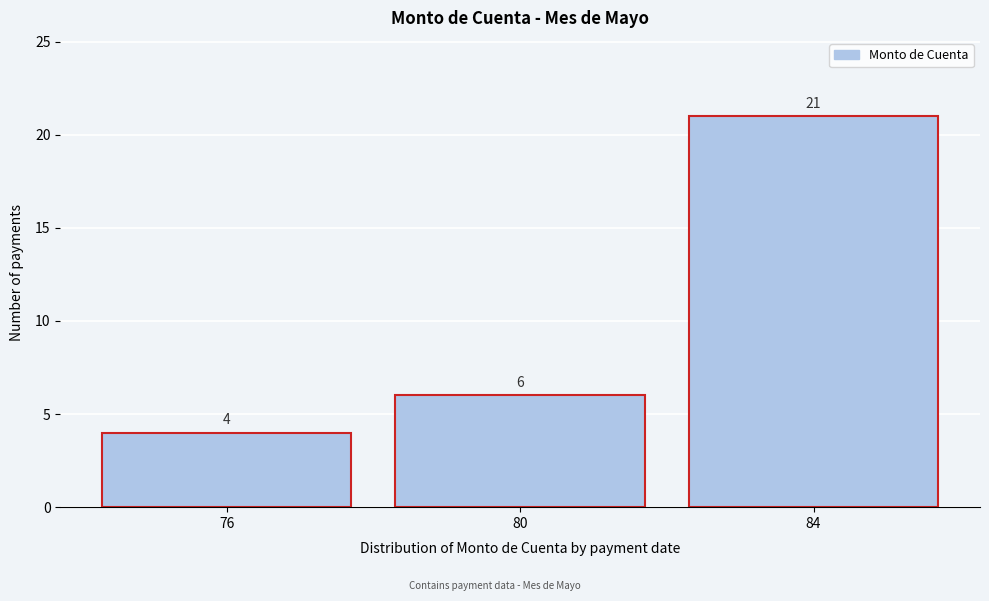

Reading left to right, list every bar in this chart as the range it spans on the x-axis followed by its height.

74 to 78: 4
78 to 82: 6
82 to 86: 21